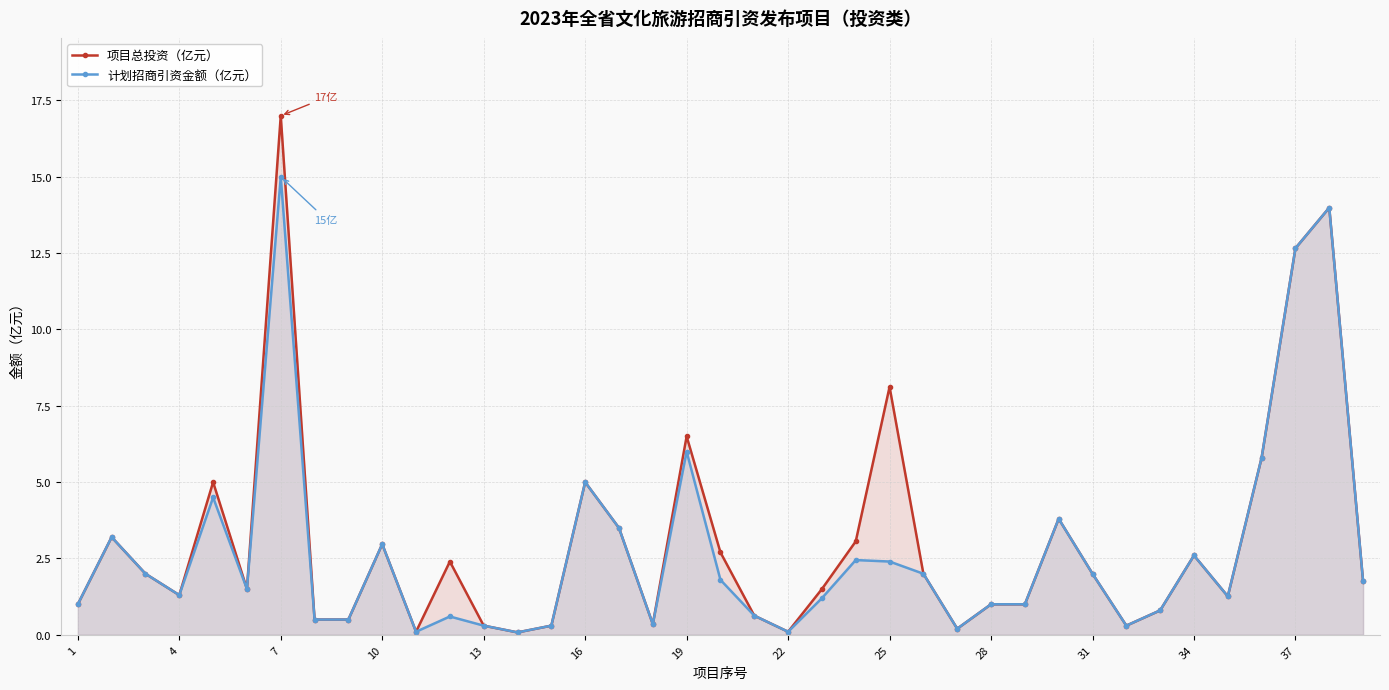

Reading right to left, list all the values displayed in this chart.

项目总投资（亿元）: 1.8	14.0	12.7	5.8	1.3	2.6	0.8	0.3	2.0	3.8	1.0	1.0	0.2	2.0	8.1	3.1	1.5	0.1	0.6	2.7	6.5	0.3	3.5	5.0	0.3	0.1	0.3	2.4	0.1	3.0	0.5	0.5	17.0	1.5	5.0	1.3	2.0	3.2	1.0
计划招商引资金额（亿元）: 1.8	14.0	12.7	5.8	1.3	2.6	0.8	0.3	2.0	3.8	1.0	1.0	0.2	2.0	2.4	2.4	1.2	0.1	0.6	1.8	6.0	0.3	3.5	5.0	0.3	0.1	0.3	0.6	0.1	3.0	0.5	0.5	15.0	1.5	4.5	1.3	2.0	3.2	1.0